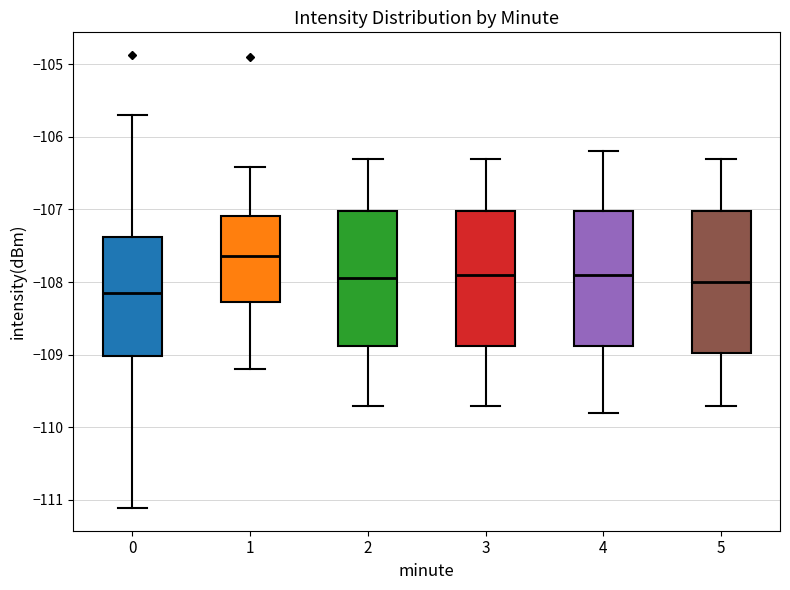

Which box has the lowest median line?

0